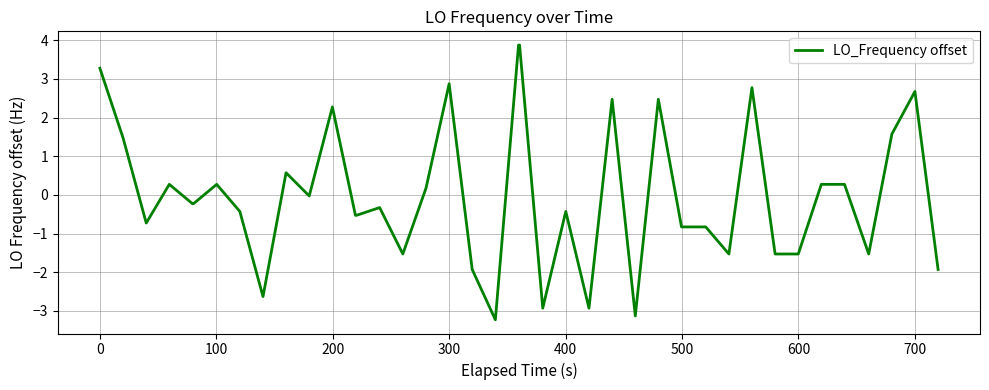

What is the minimum value shown in the chart?

-3.2